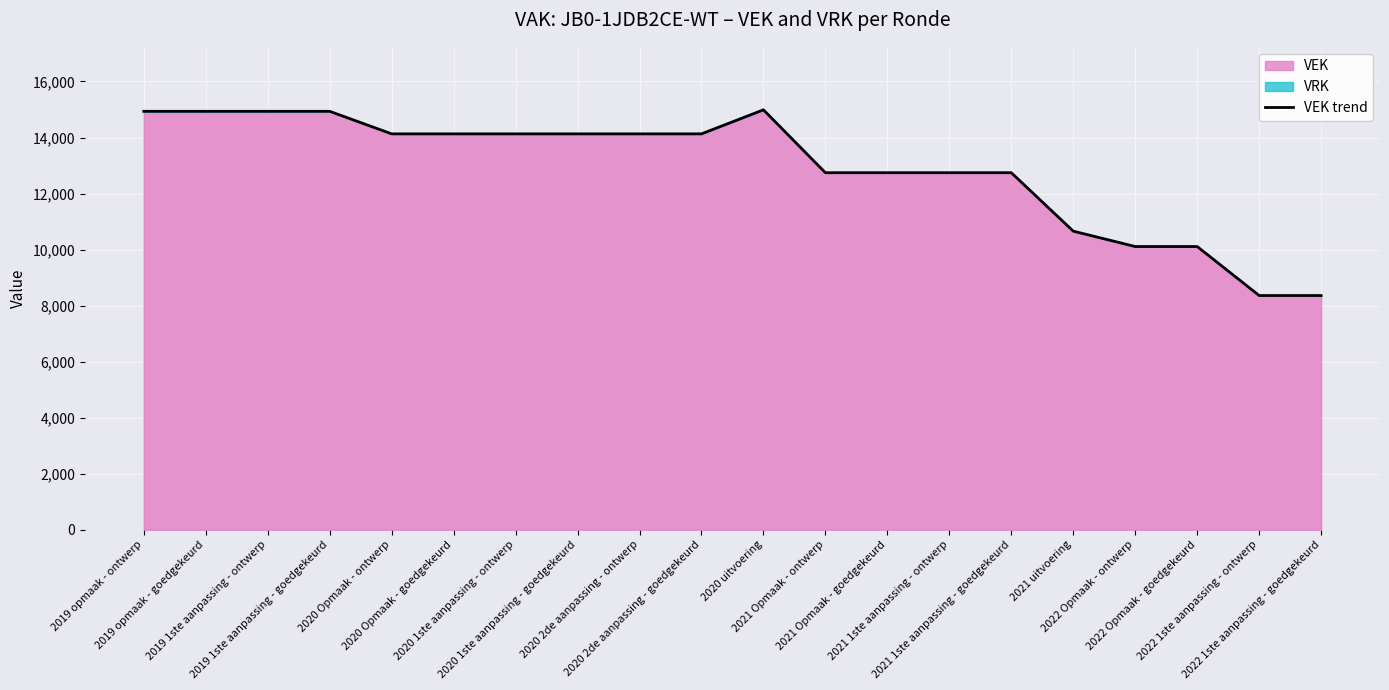

Approximately how many times larger is the value at 2022 Opmaak - goedgekeurd compared to 2020 uitvoering?

0.7